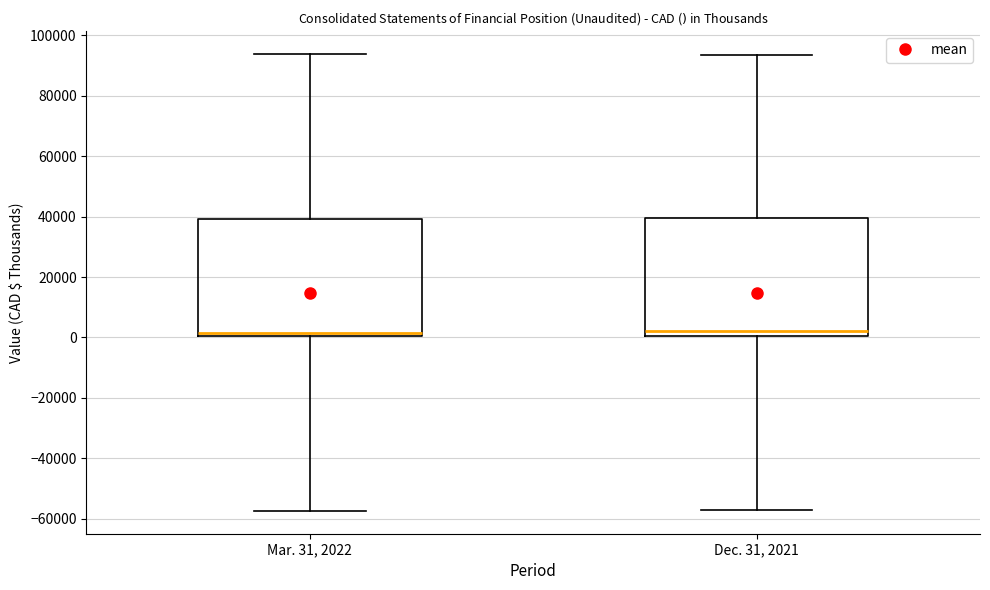

Reading left to right, transcribe this box plot: for each box, give where its median line is, the range the box spans, and where its two whiskers end, as read against the y-axis. The values are not printed on the chart, so give them approximately, as read against the axis.

Mar. 31, 2022: median 2000, box 0 to 40000, whiskers -58000 to 94000
Dec. 31, 2021: median 2000, box 0 to 40000, whiskers -58000 to 94000